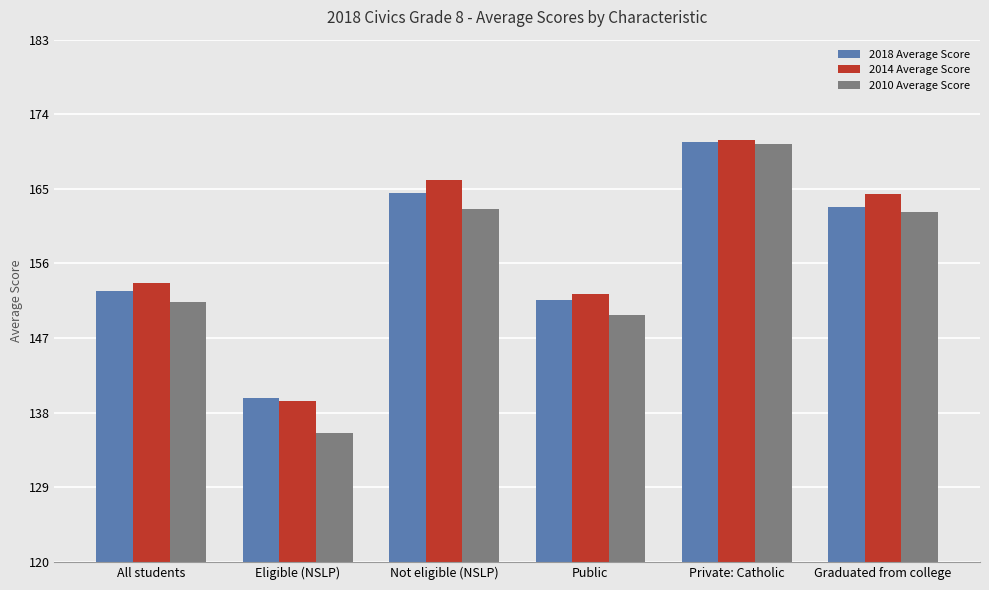

At which label is 2018 Average Score closest to 155?

All students